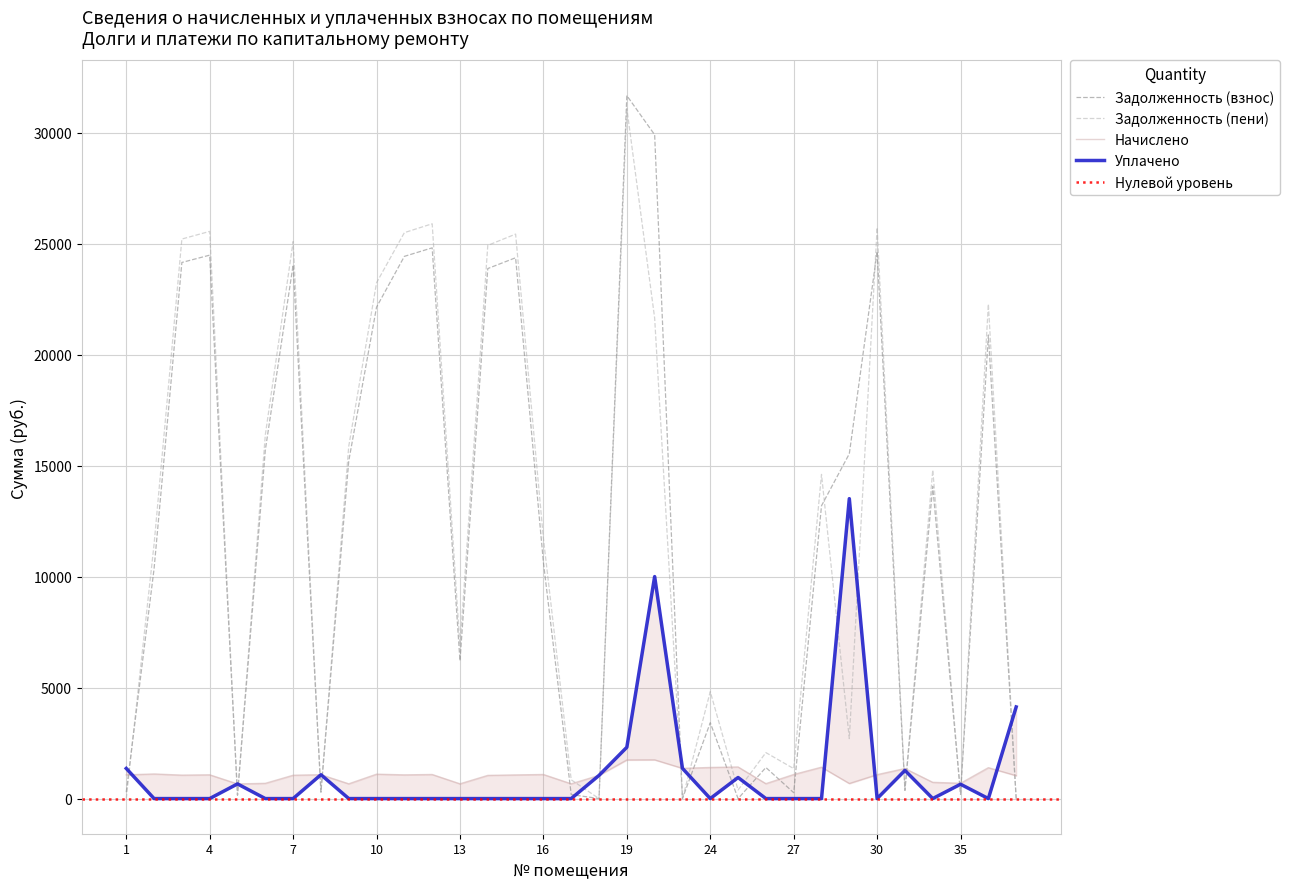

At which category does zadolzhennost_col6 reach its first local valley?

5